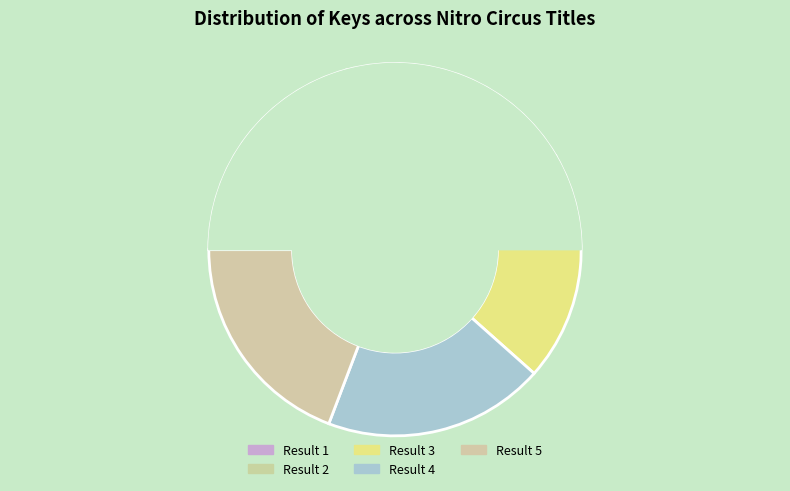

To the nearest percent, what percentage of the pie is Result 4?

19%